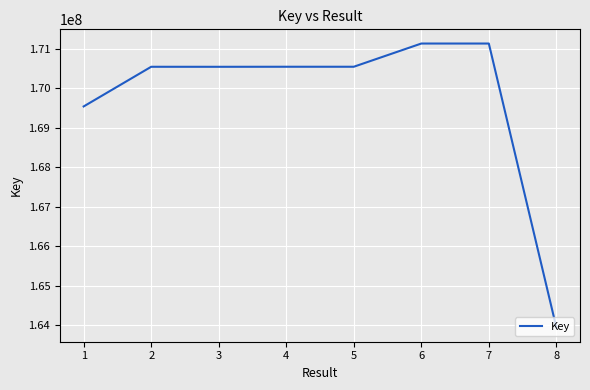

True or false: there are more than 0 points higher than both neighbors.

True